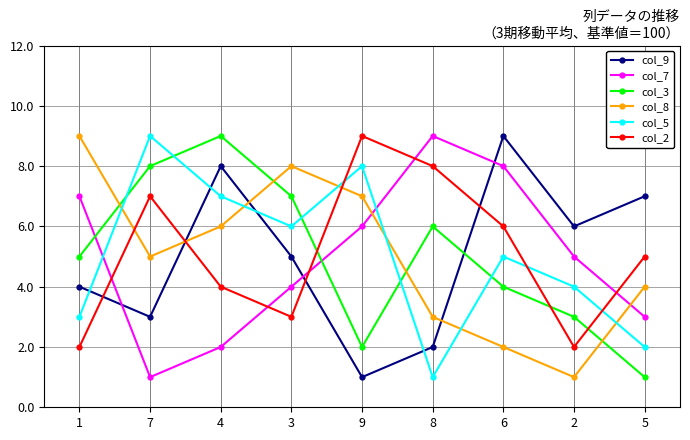

What is the sum of all col_9 values?

45